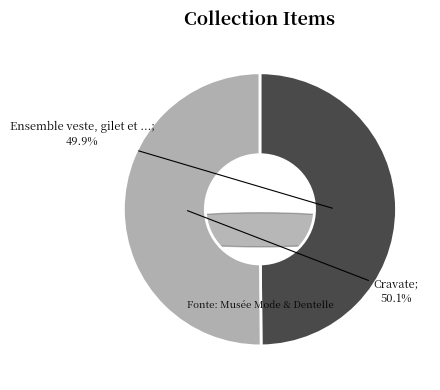

How many slices are in this pie chart?

2